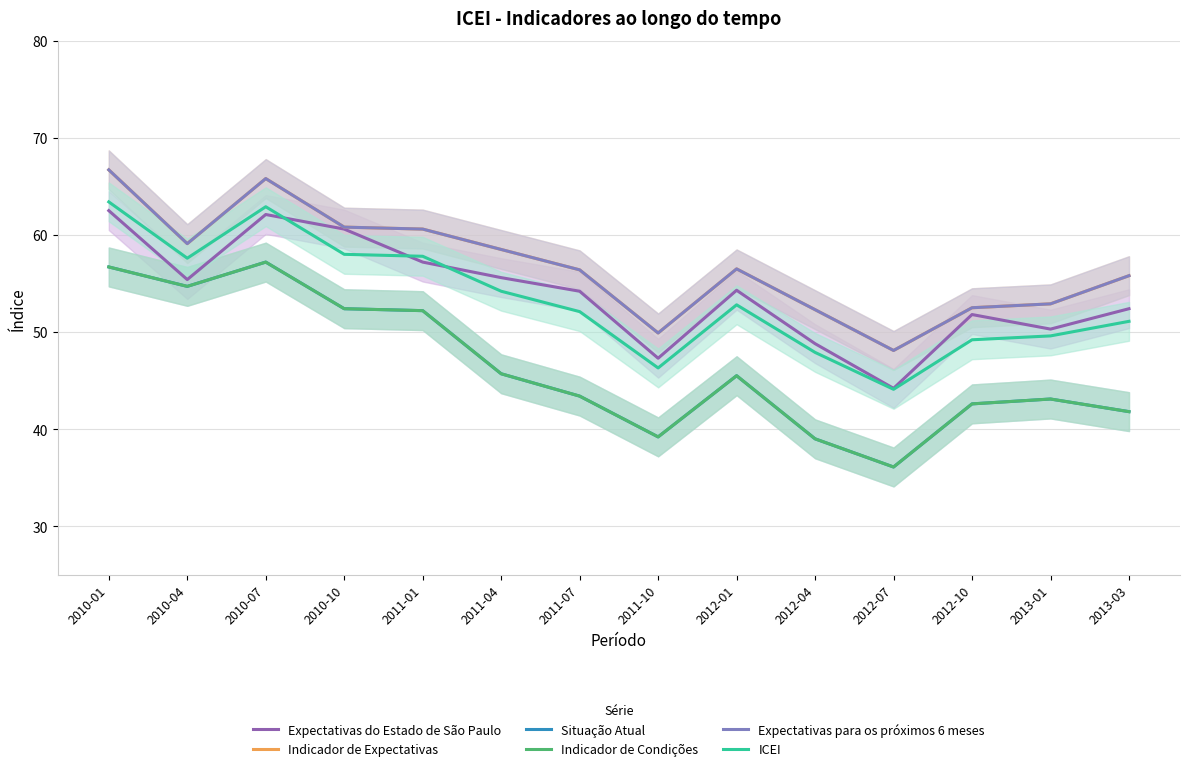

True or false: ICEI and Indicador de Expectativas cross at least once.

False